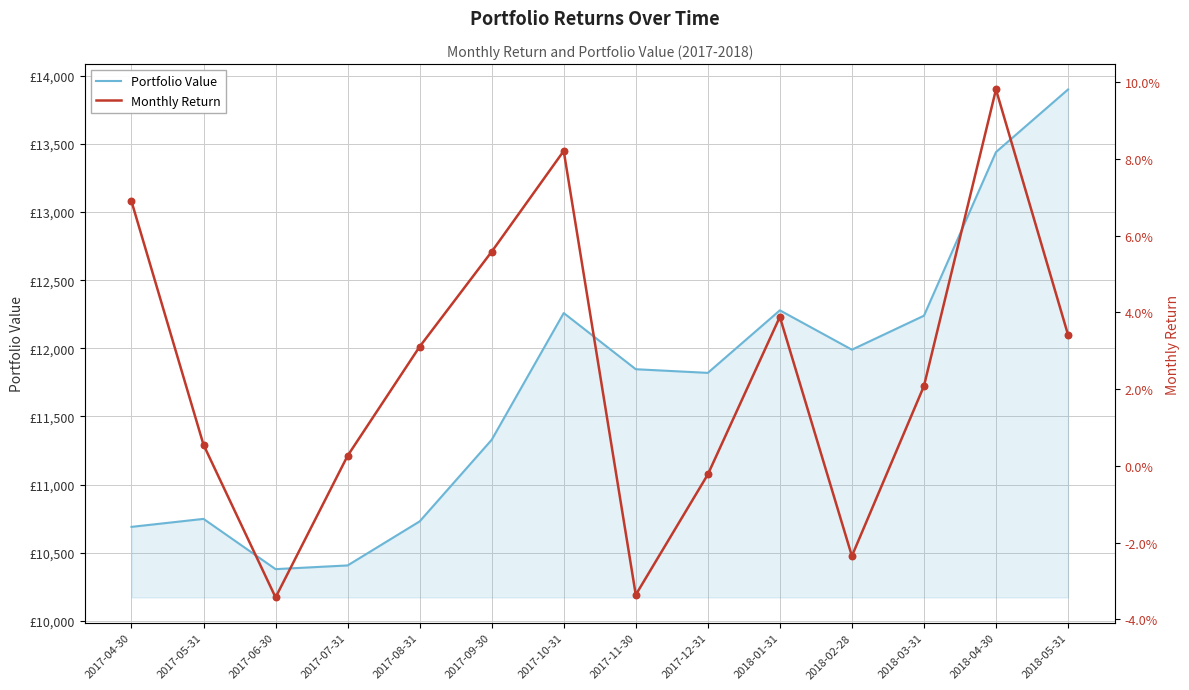

At which category is the sum across all series the highest?

2018-05-31